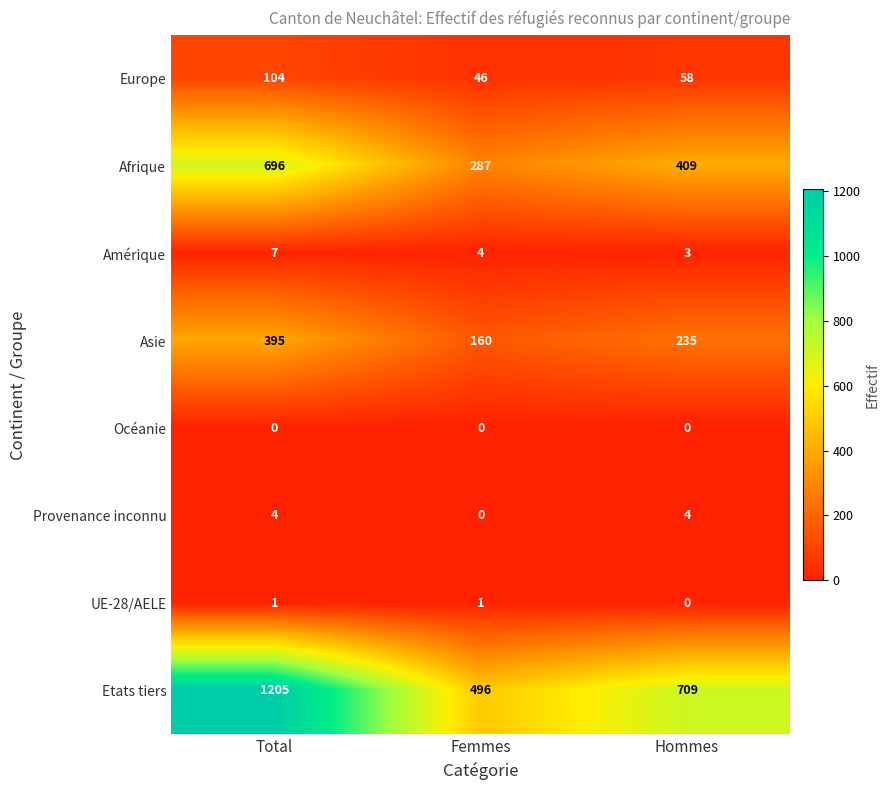

Count the number of categories in the chart.

3